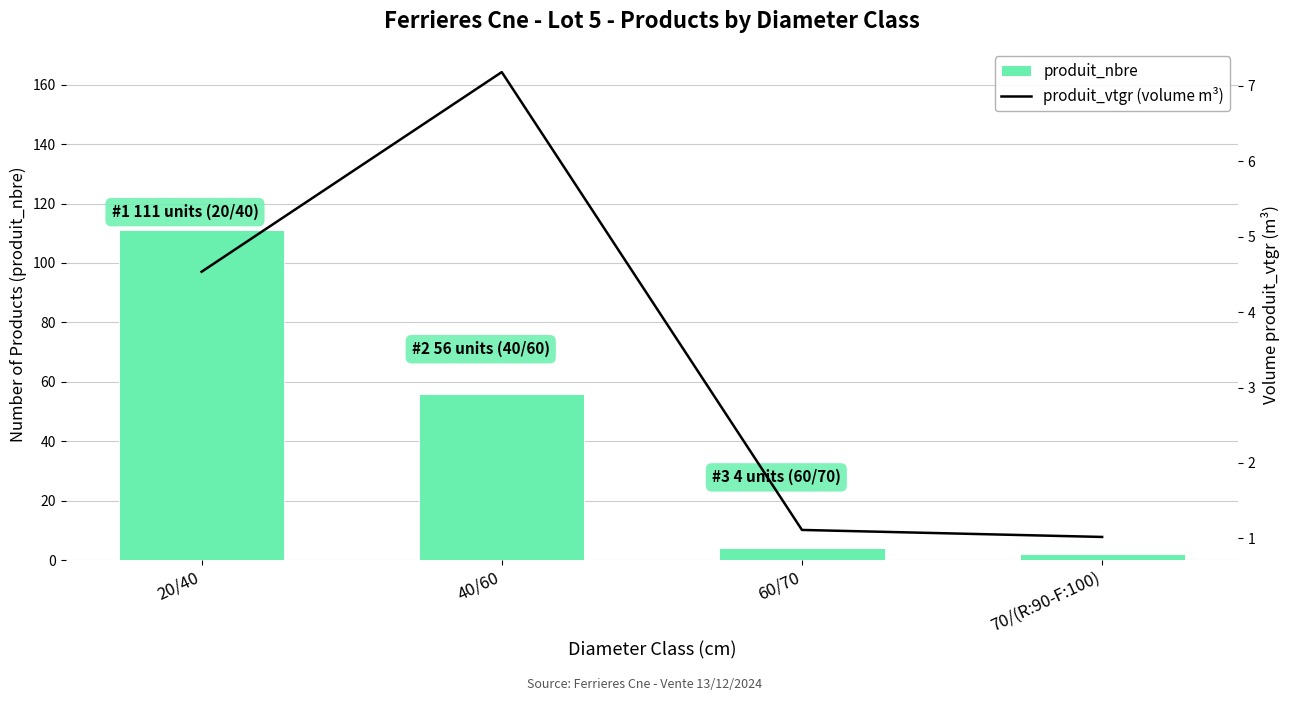

What is the label of the 2nd bar from the left?

40/60